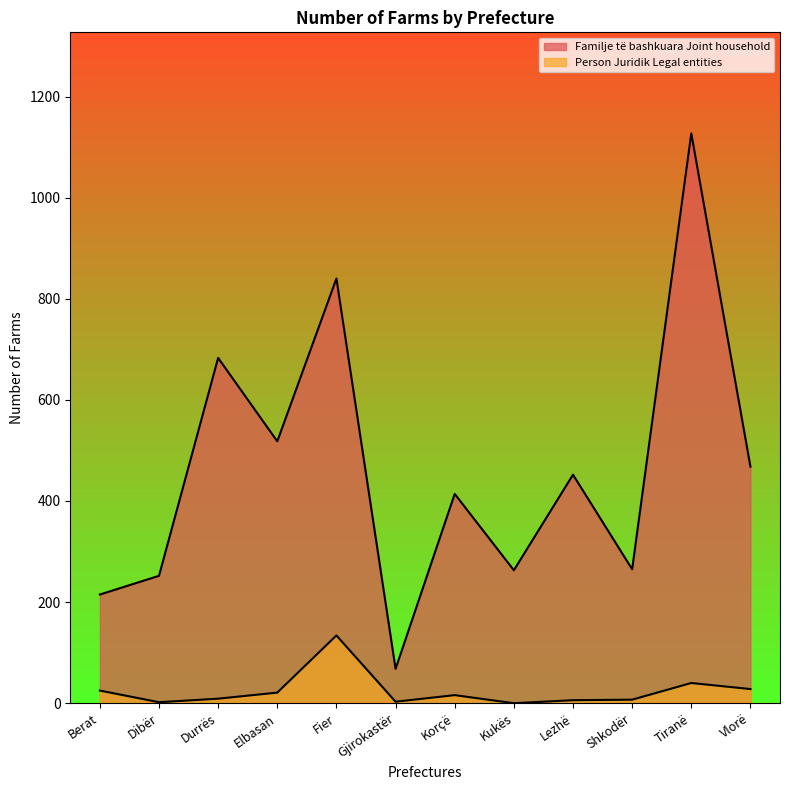

Reading left to right, list all the values displayed in this chart.

Familje të bashkuara Joint household: Berat=215	Dibër=252	Durrës=683	Elbasan=518	Fier=840	Gjirokastër=68	Korçë=414	Kukës=263	Lezhë=452	Shkodër=265	Tiranë=1127	Vlorë=468
Person Juridik Legal entities: Berat=25	Dibër=2	Durrës=9	Elbasan=21	Fier=134	Gjirokastër=3	Korçë=16	Kukës=0	Lezhë=6	Shkodër=7	Tiranë=40	Vlorë=28